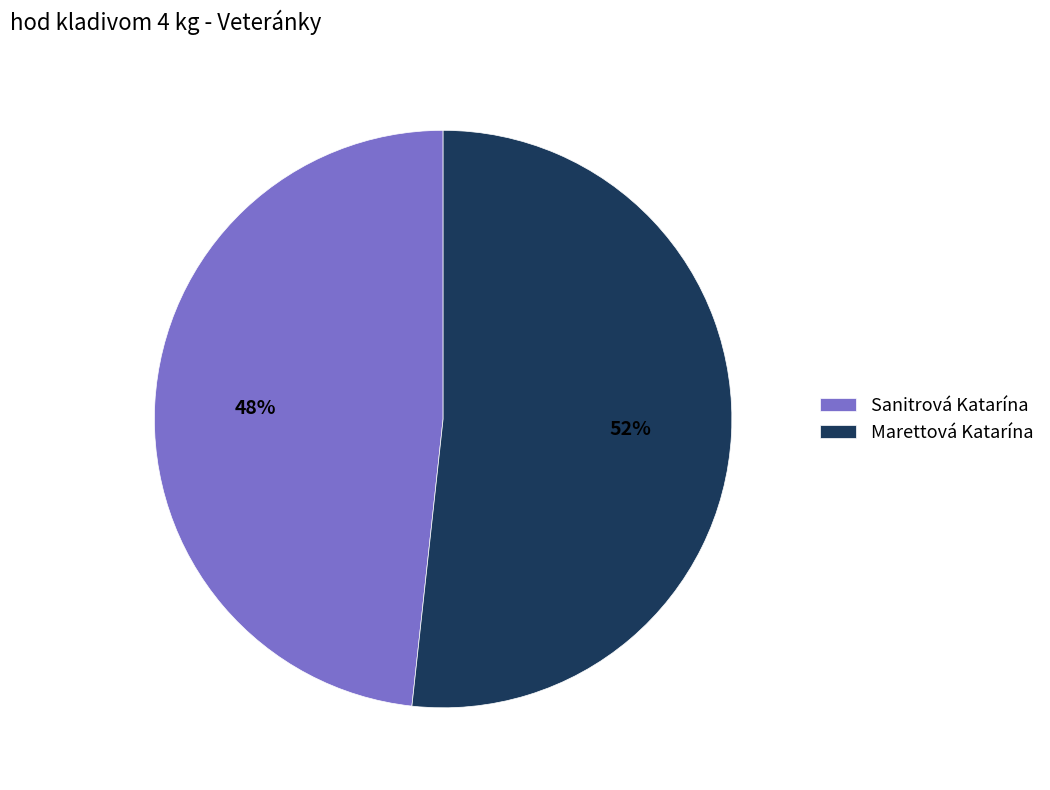

How many segments does this pie chart have?

2